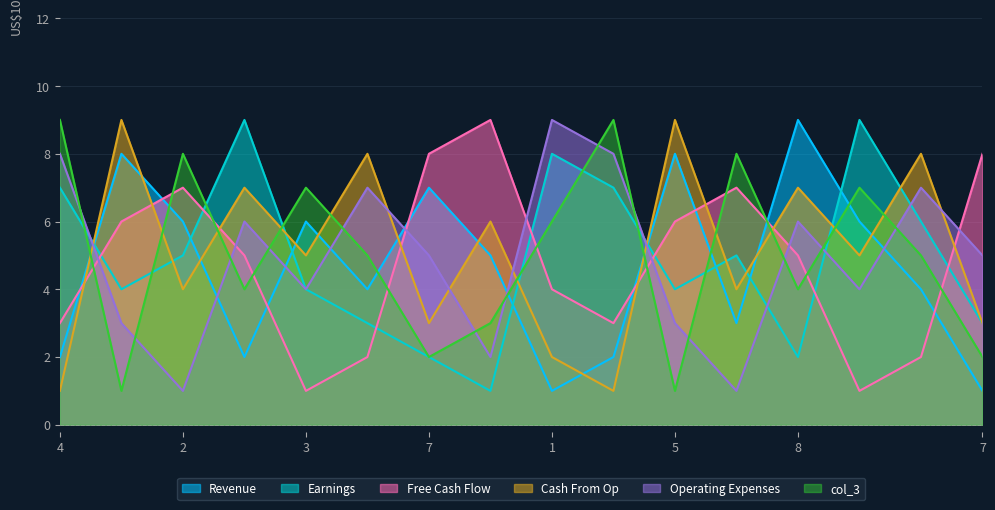

What is the label of the 15th point from the right?

5